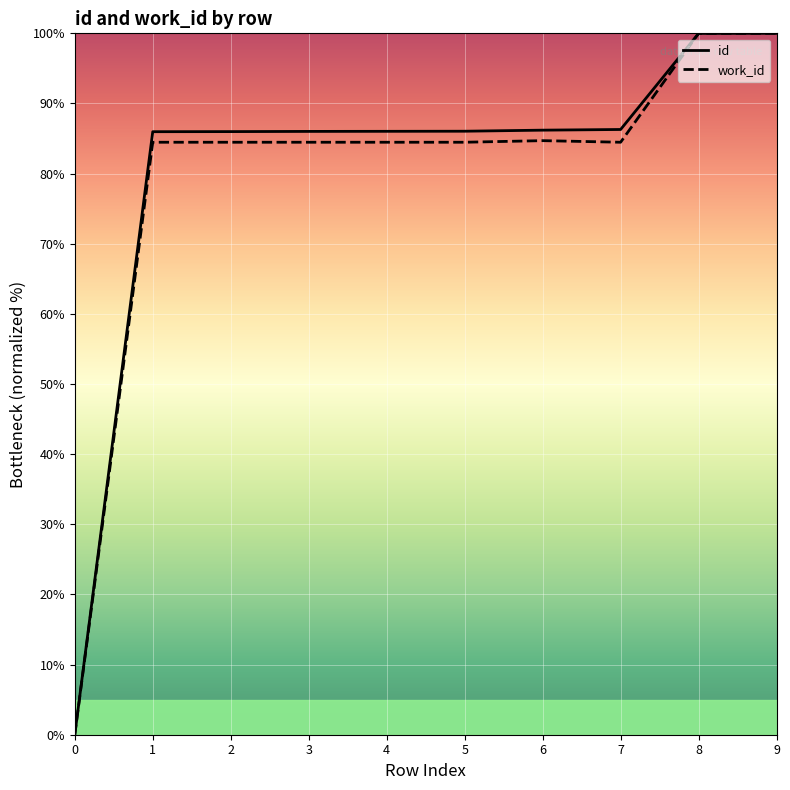

Does the chart display data point markers on the line(s)?

No